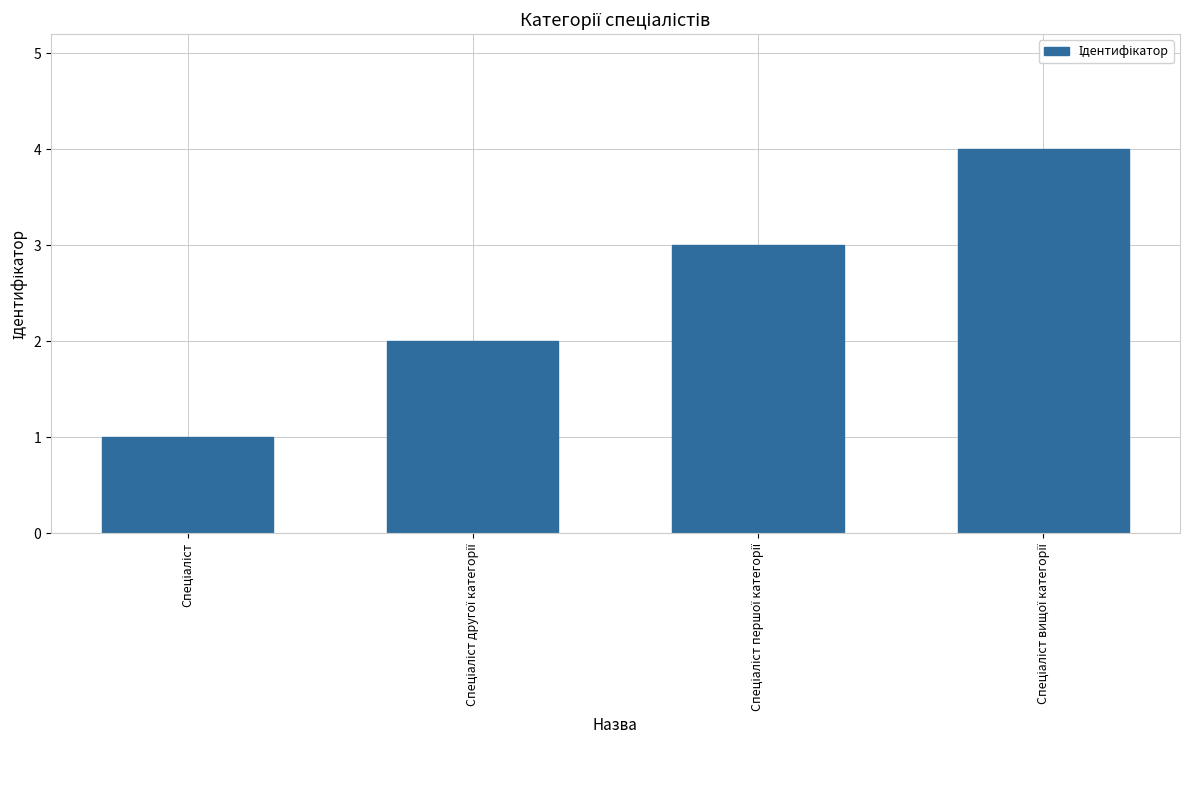

What is the minimum value shown in the chart?

1